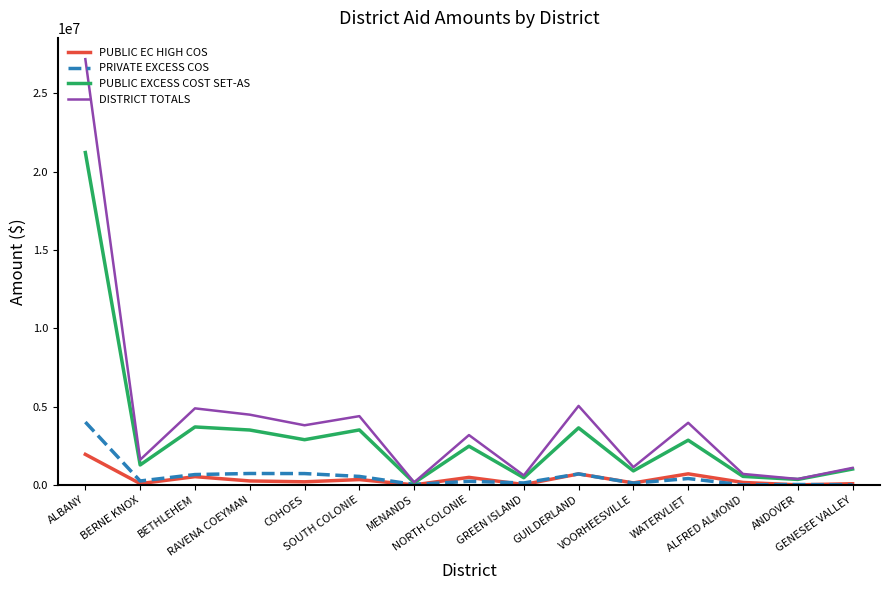

Rank the series by their maximum value, from highest to lowest.

DISTRICT TOTALS, PUBLIC EXCESS COST SET-AS, PRIVATE EXCESS COS, PUBLIC EC HIGH COS